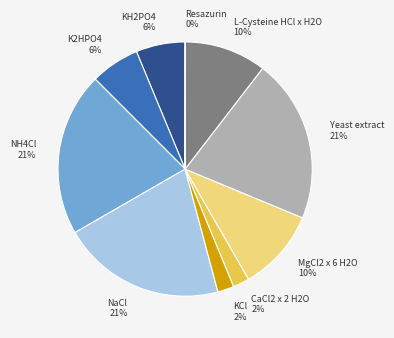

Combined, do NaCl and KH2PO4 account for over 50%?

No